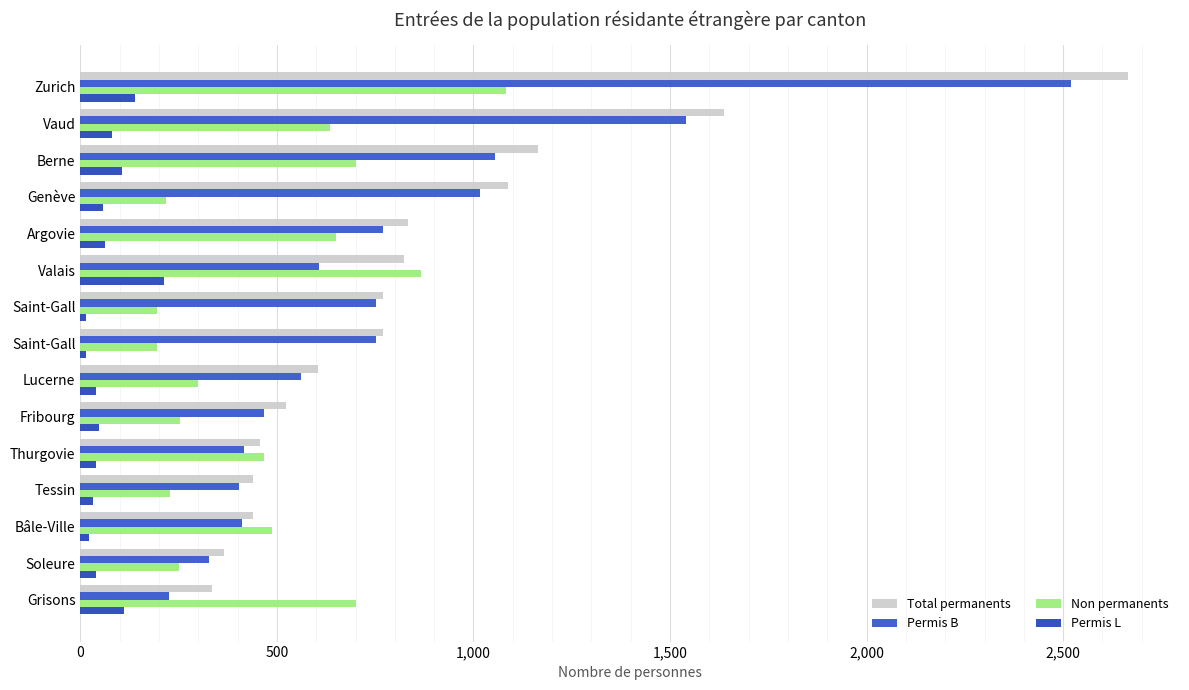

What is the value of the Permis L bar at the 9th from the left?

39